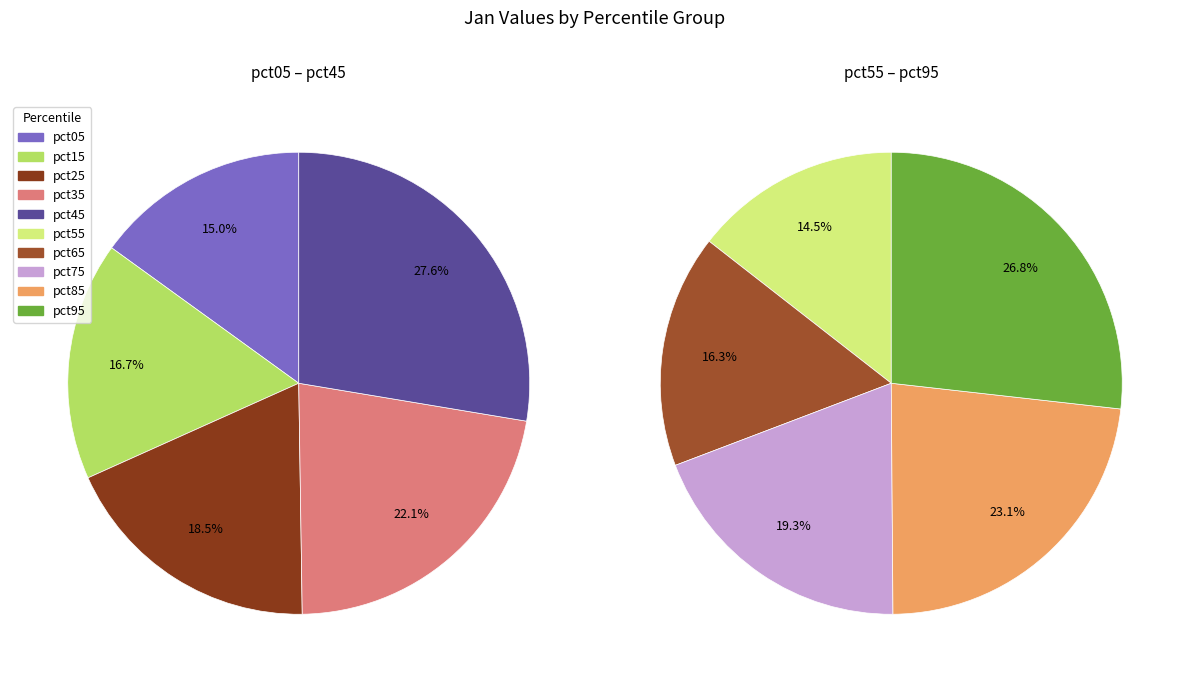

What is the change in value from pct35 to pct95?

+0.3